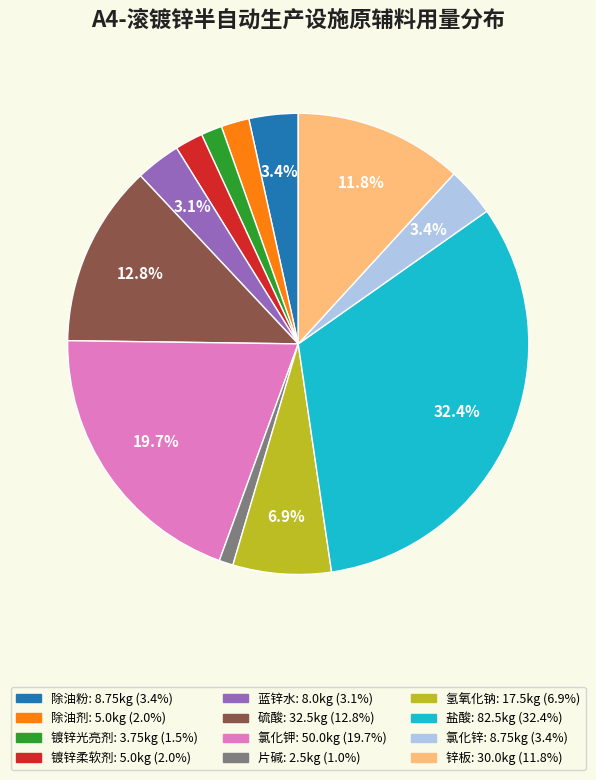

Combined, do 锌板 and 硫酸 account for over 50%?

No